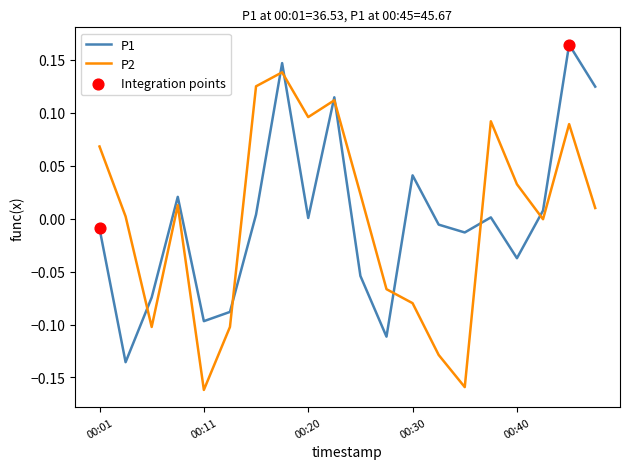

Rank the series by their maximum value, from lowest to highest.

P2, P1